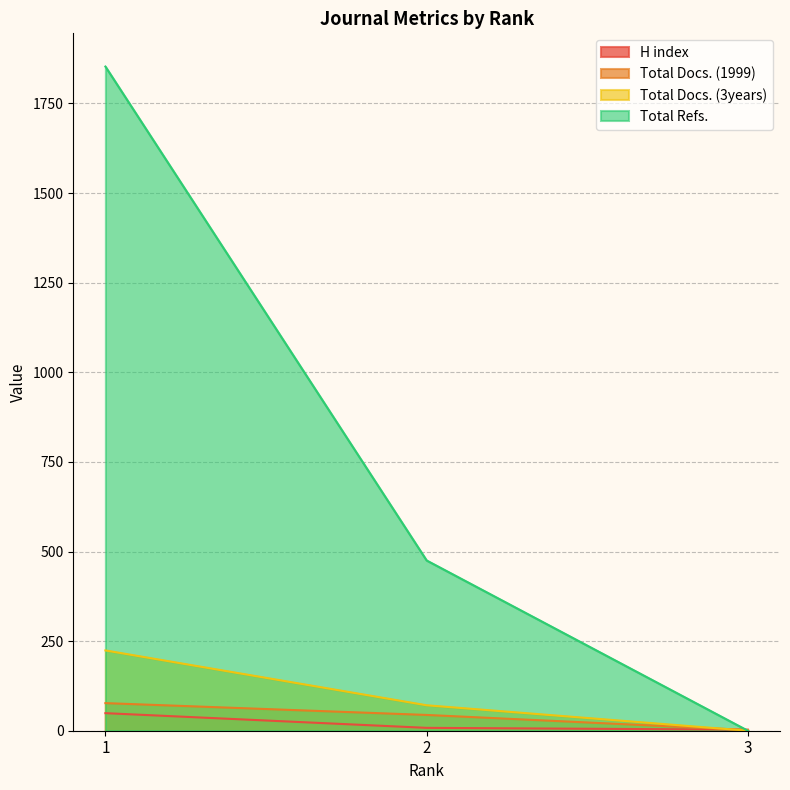

Read the Total Docs. (1999) value at 1, to the nearest 10.

80